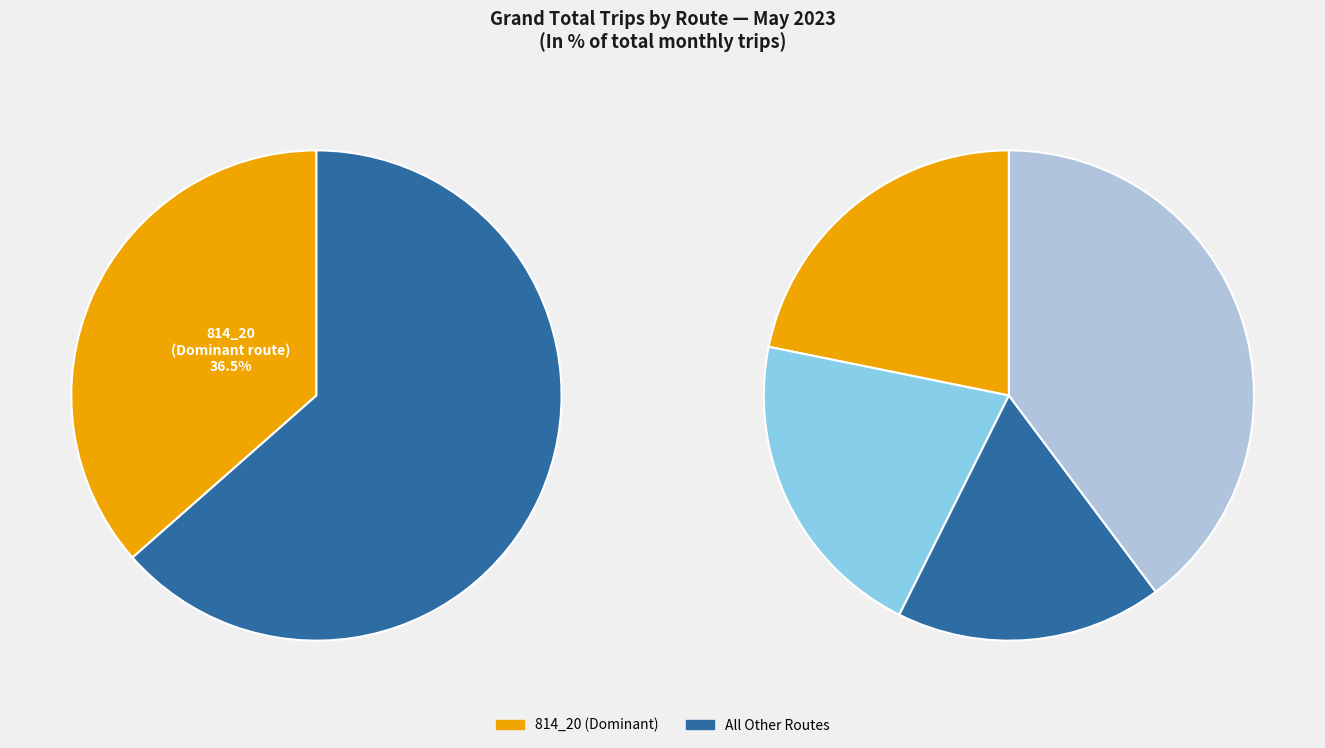

True or false: 814_25 accounts for 19% of the total.

False